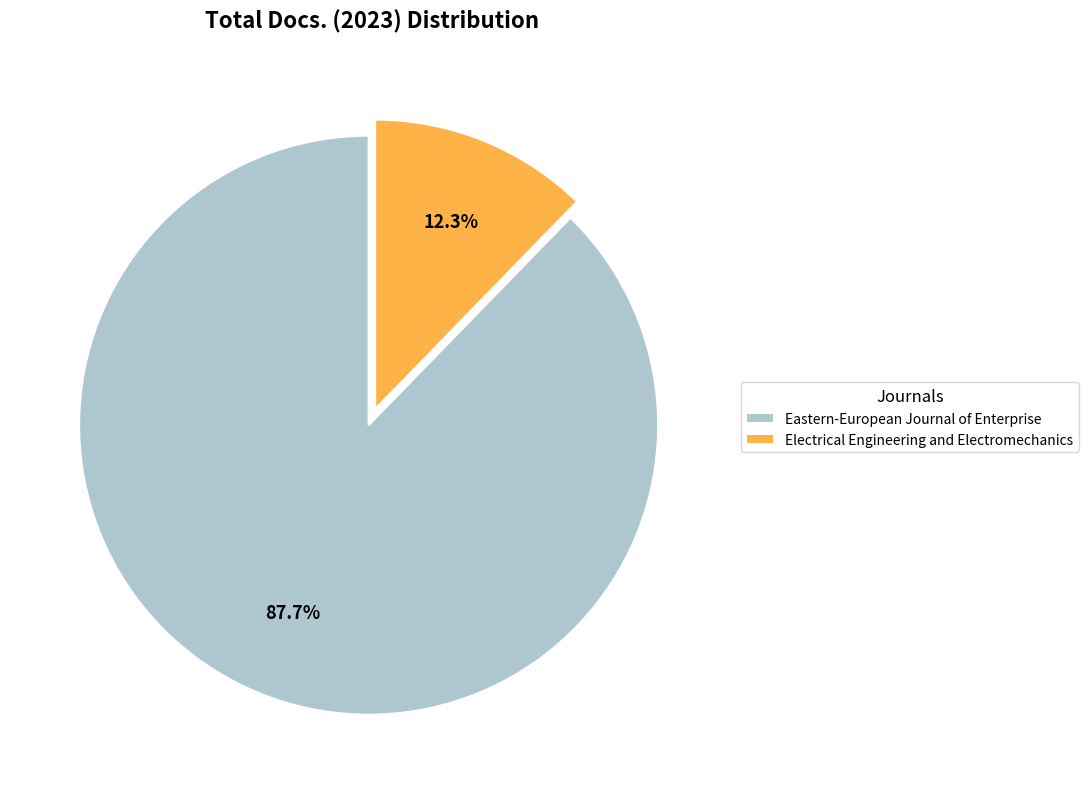

How much of the chart is everything except Electrical Engineering and Electromechanics?

87.7%